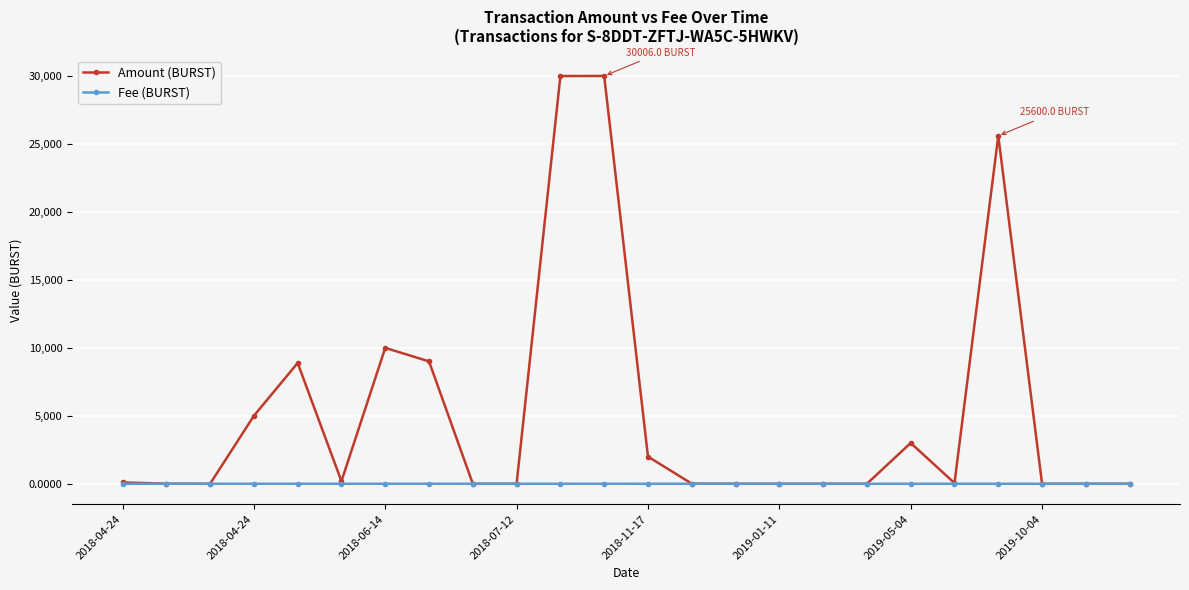

What is the difference between the maximum and second lowest values in the Fee (BURST) series?

1.9